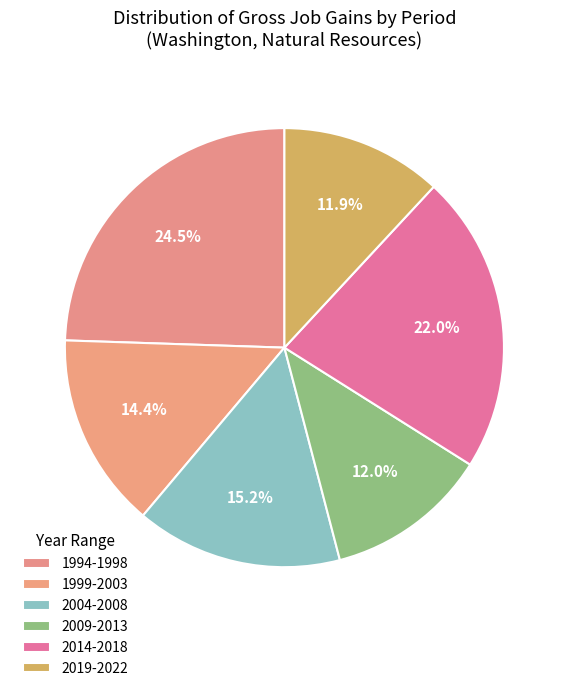

Does any single category account for the majority?

No